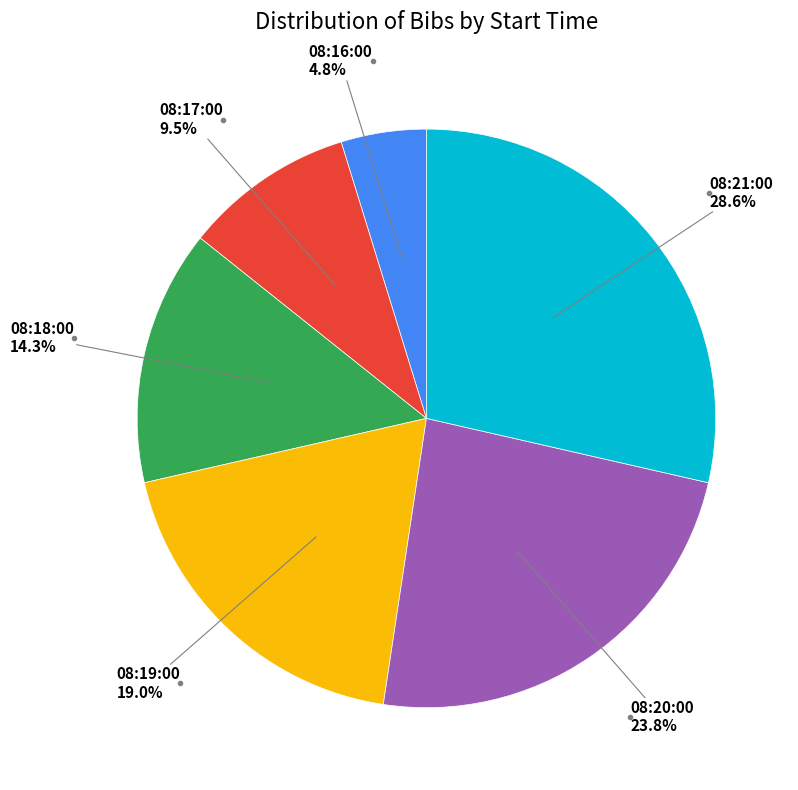

Is there any slice that represents more than half of the pie?

No